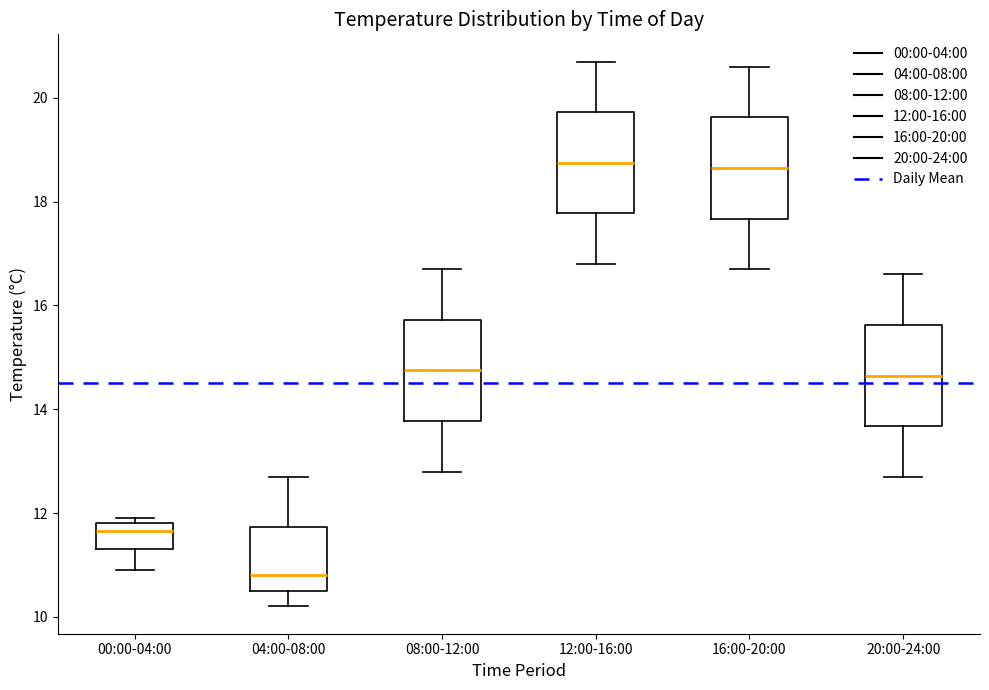

Reading left to right, transcribe this box plot: for each box, give where its median line is, the range the box spans, and where its two whiskers end, as read against the y-axis. The values are not printed on the chart, so give them approximately, as read against the axis.

00:00-04:00: median 11.6, box 11.4 to 11.8, whiskers 11.0 to 12.0
04:00-08:00: median 10.8, box 10.6 to 11.8, whiskers 10.2 to 12.8
08:00-12:00: median 14.8, box 13.8 to 15.8, whiskers 12.8 to 16.8
12:00-16:00: median 18.8, box 17.8 to 19.8, whiskers 16.8 to 20.8
16:00-20:00: median 18.6, box 17.6 to 19.6, whiskers 16.8 to 20.6
20:00-24:00: median 14.6, box 13.6 to 15.6, whiskers 12.8 to 16.6